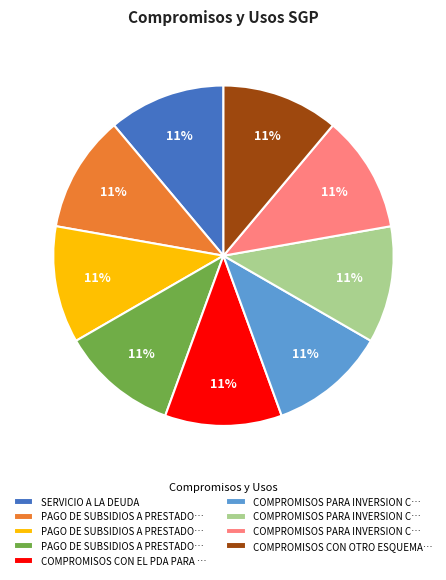

To the nearest percent, what is the average slice percentage?

11%